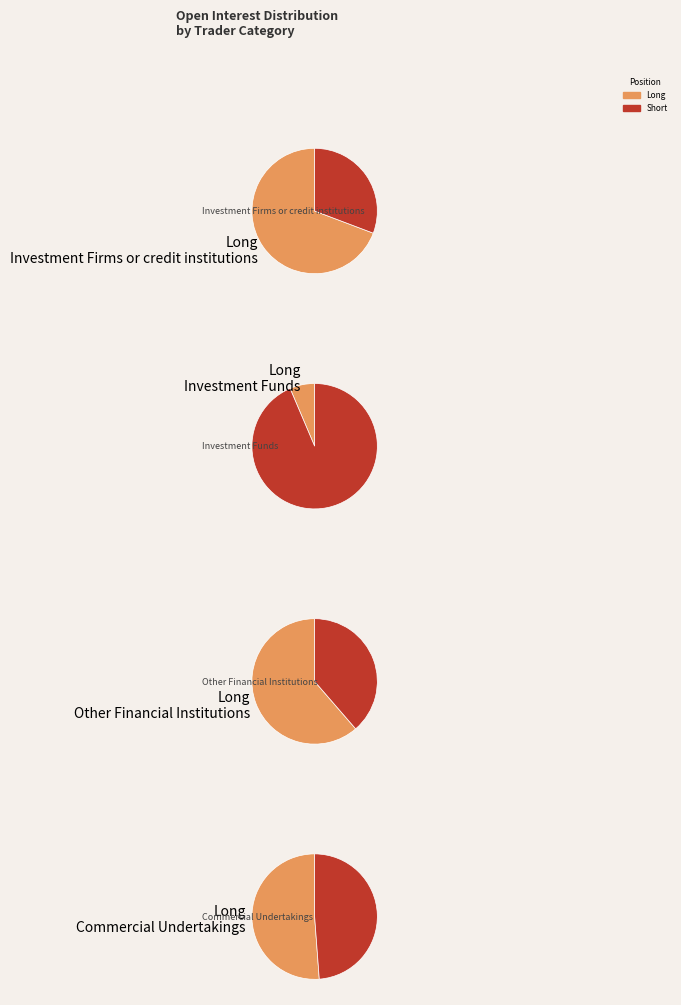

To the nearest percent, what is the combined percentage of Commercial Undertakings and Other Financial Institutions?

83%